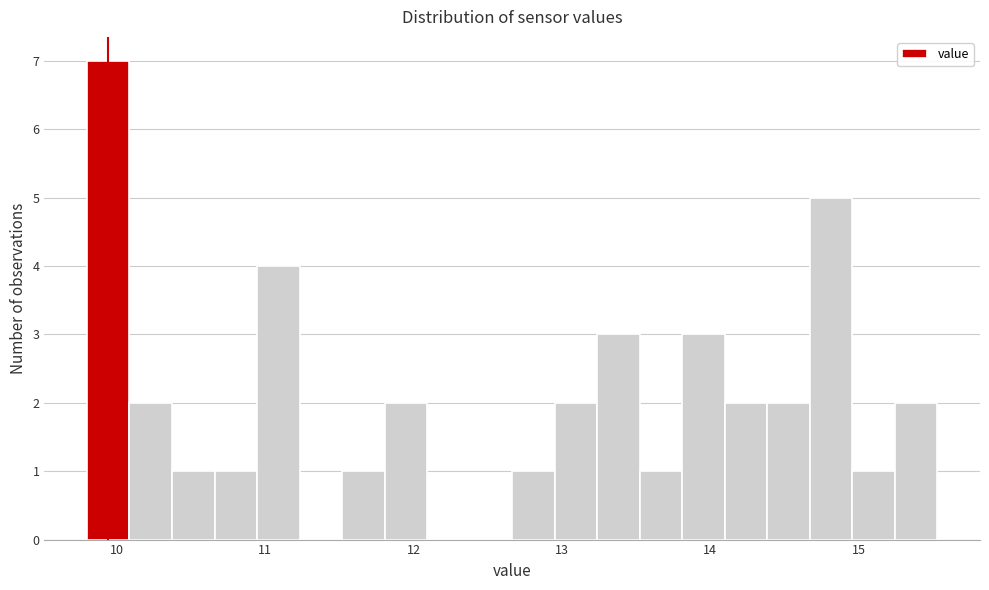

Around what value on the x-axis is the tallest bar? Give the approximate position of its centre, as read against the axis.

9.9